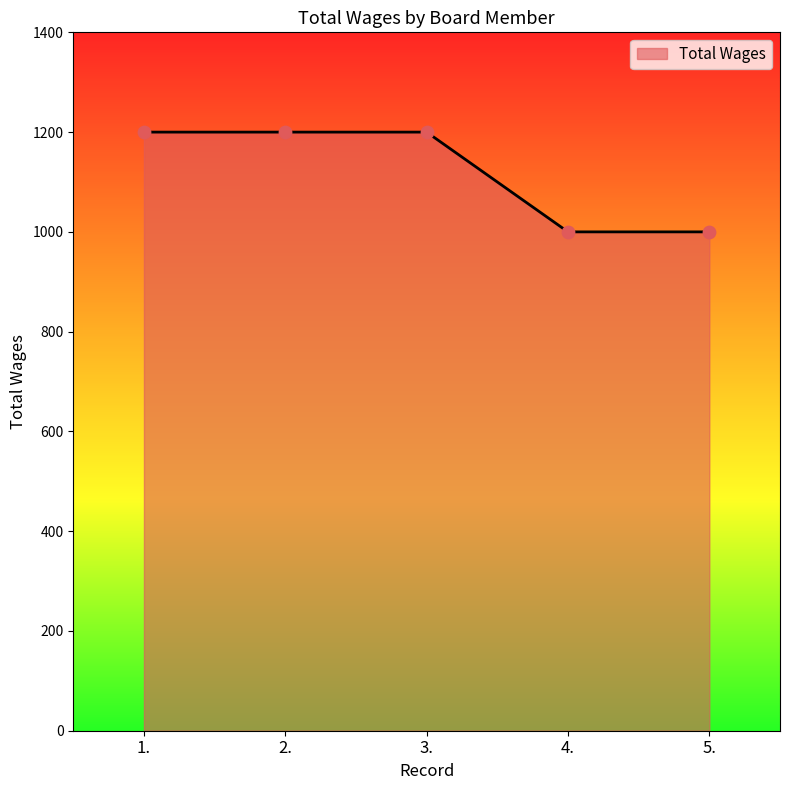

Approximately how many times larger is the value at 4. compared to 2.?

0.8